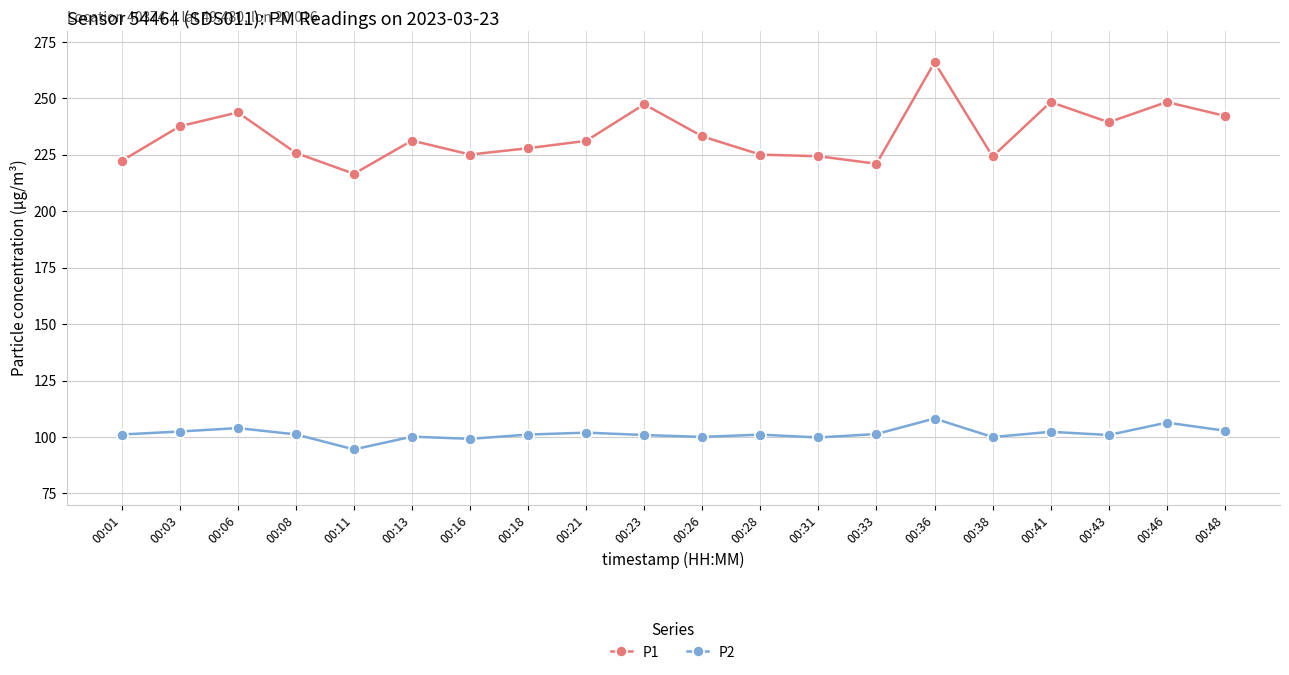

Is it true that P2 equals 142.3 at 00:06?

False